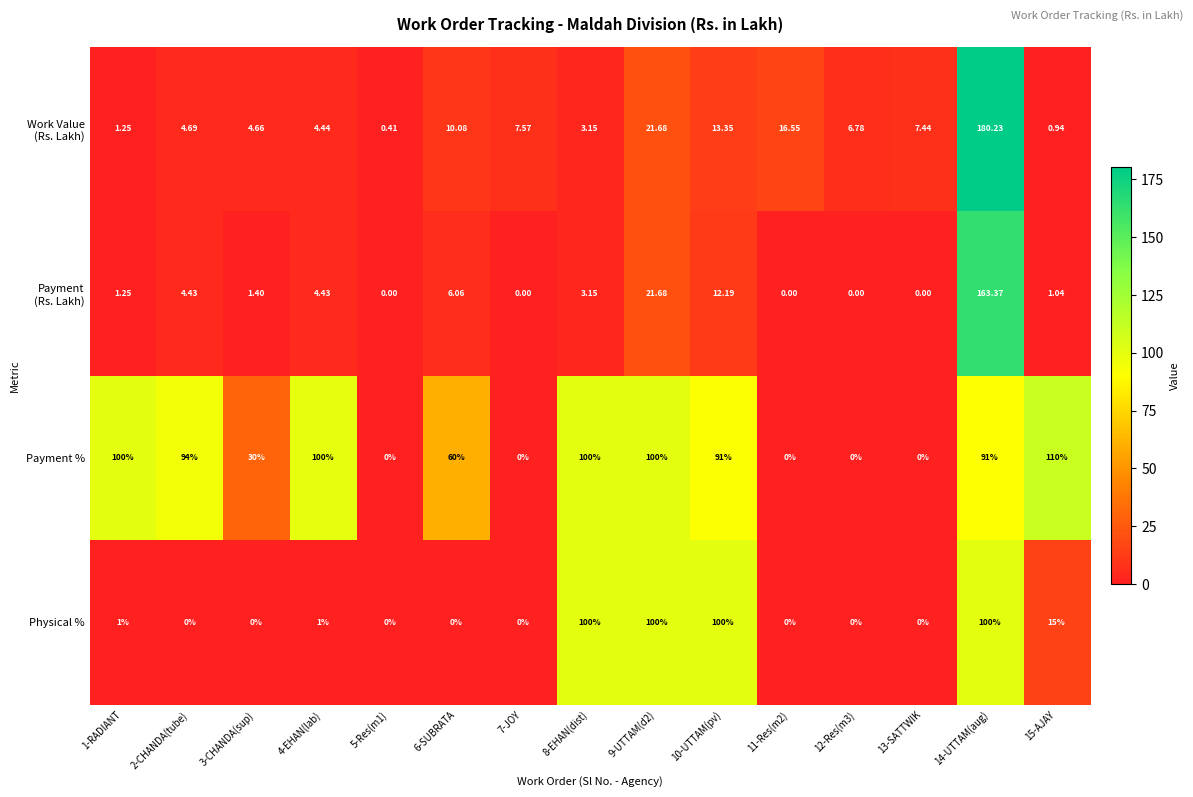

Between 2-CHANDA(tube) and 5-Res(m1), which series saw the biggest shift?

Payment %